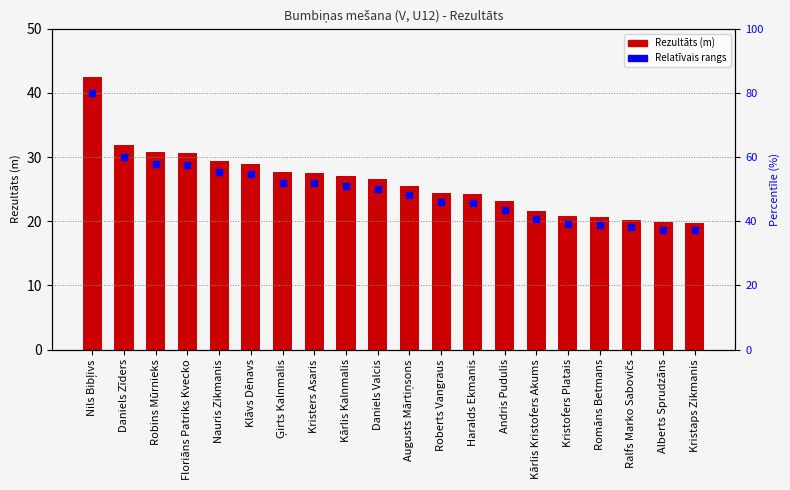

What is the total value across all series at Robins Mūrnieks?

59.8